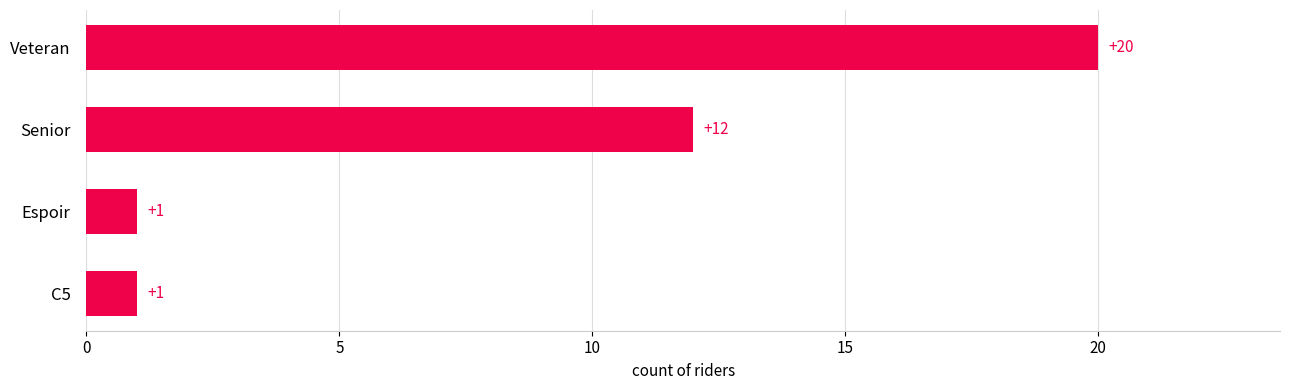

Does the chart contain any negative values?

No